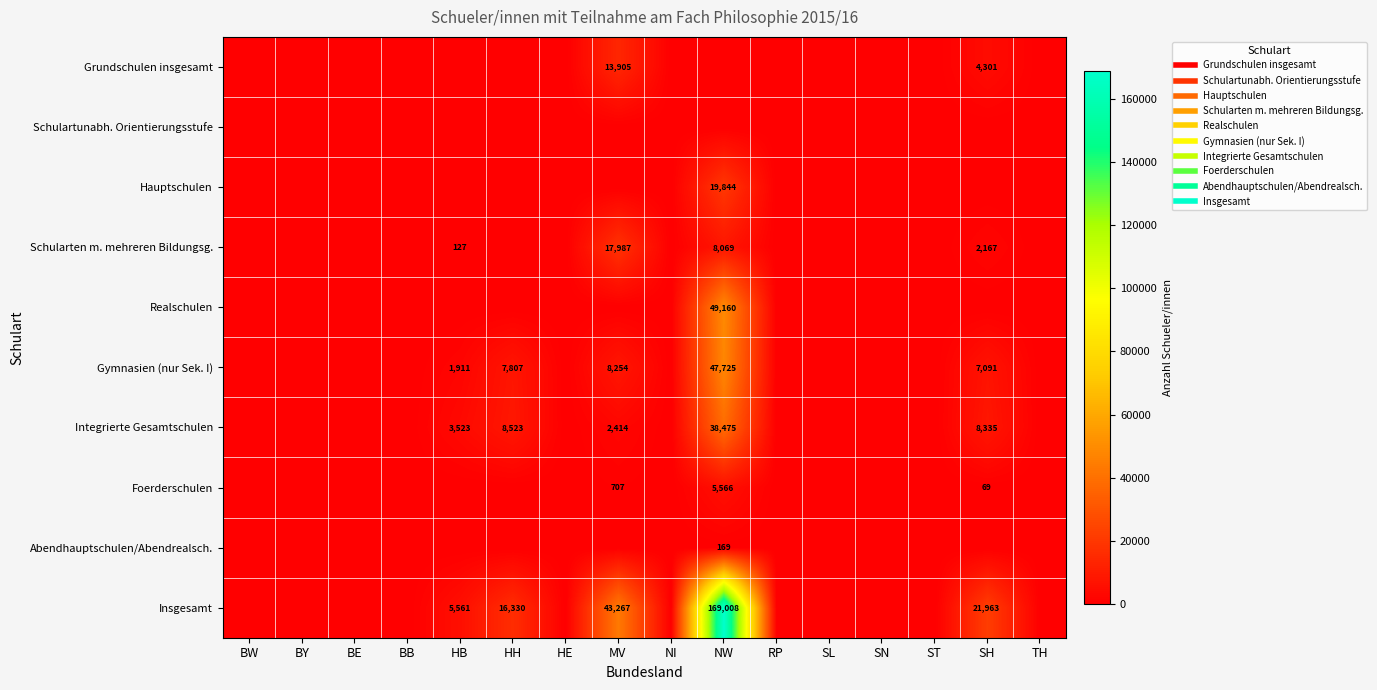

Which series has the widest spread of values?

Insgesamt